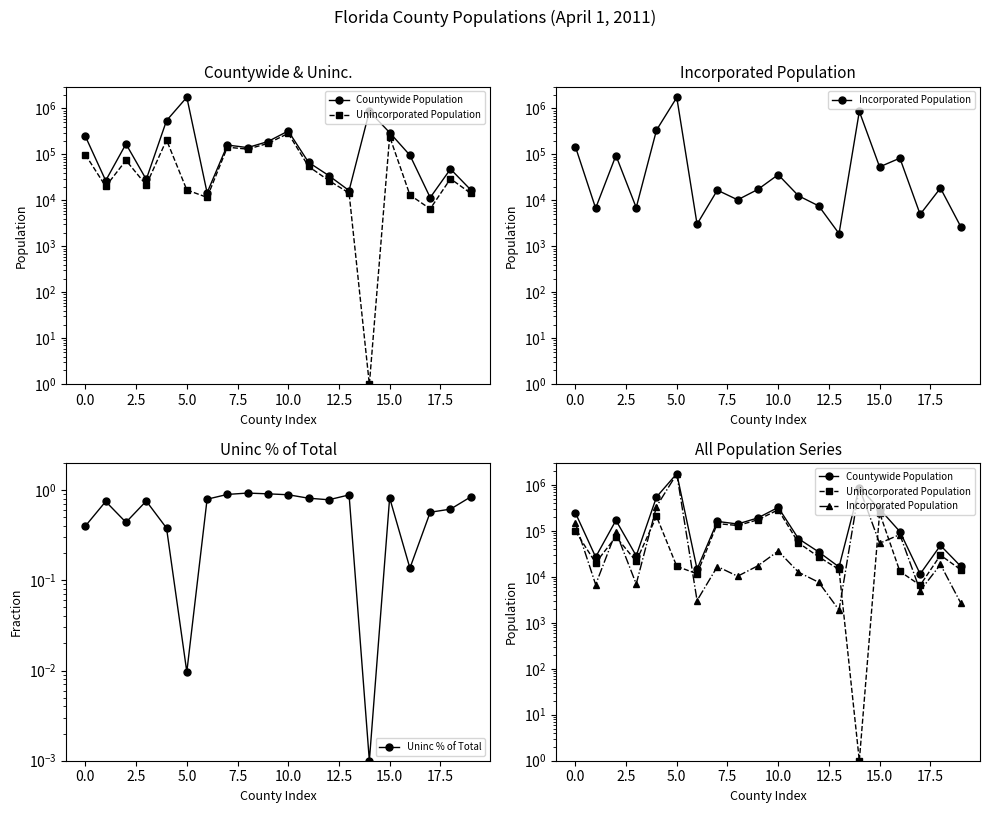

Reading right to left, list all the values displayed in this chart.

Countywide Population: 16983.0	48200.0	11527.0	96241.0	299261.0	864601.0	16385.0	34708.0	67528.0	323785.0	191143.0	140956.0	160463.0	14685.0	1753162.0	545184.0	28662.0	169278.0	26927.0	247337.0
Unincorporated Population: 14288.0	29645.0	6551.0	13127.0	245632.0	1.0	14489.0	27116.0	54911.0	287485.0	173754.0	130646.0	143722.0	11639.0	16917.0	206763.0	21677.0	74357.0	20147.0	98928.0
Incorporated Population: 2695.0	18555.0	4976.0	83114.0	53629.0	864601.0	1896.0	7592.0	12617.0	36300.0	17389.0	10310.0	16741.0	3046.0	1736245.0	338421.0	6985.0	94921.0	6780.0	148409.0
Uninc % of Total: 0.8	0.6	0.6	0.1	0.8	0.0	0.9	0.8	0.8	0.9	0.9	0.9	0.9	0.8	0.0	0.4	0.8	0.4	0.7	0.4